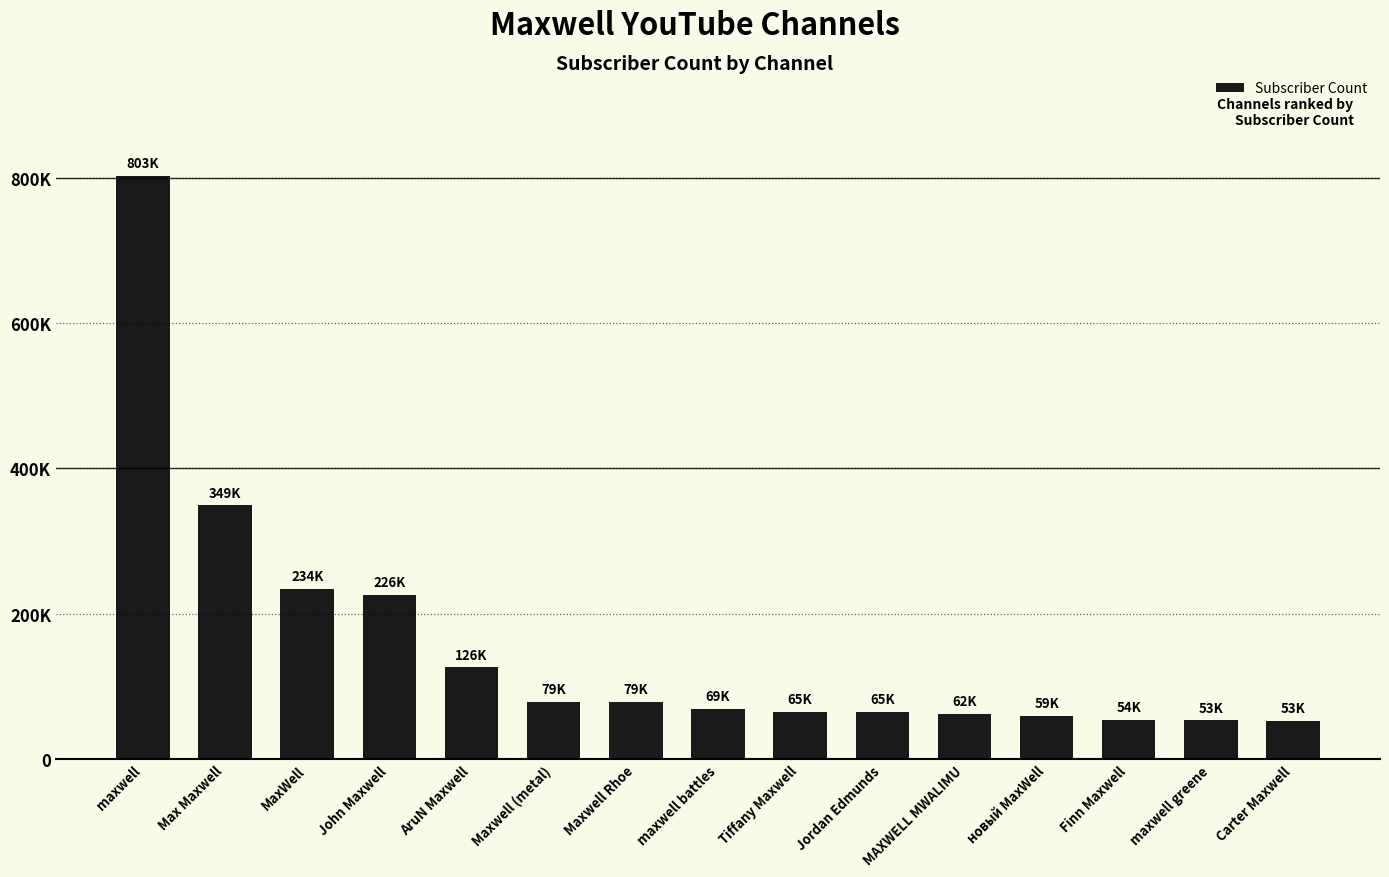

What is the sum of the values at Jordan Edmunds and Carter Maxwell?

117300